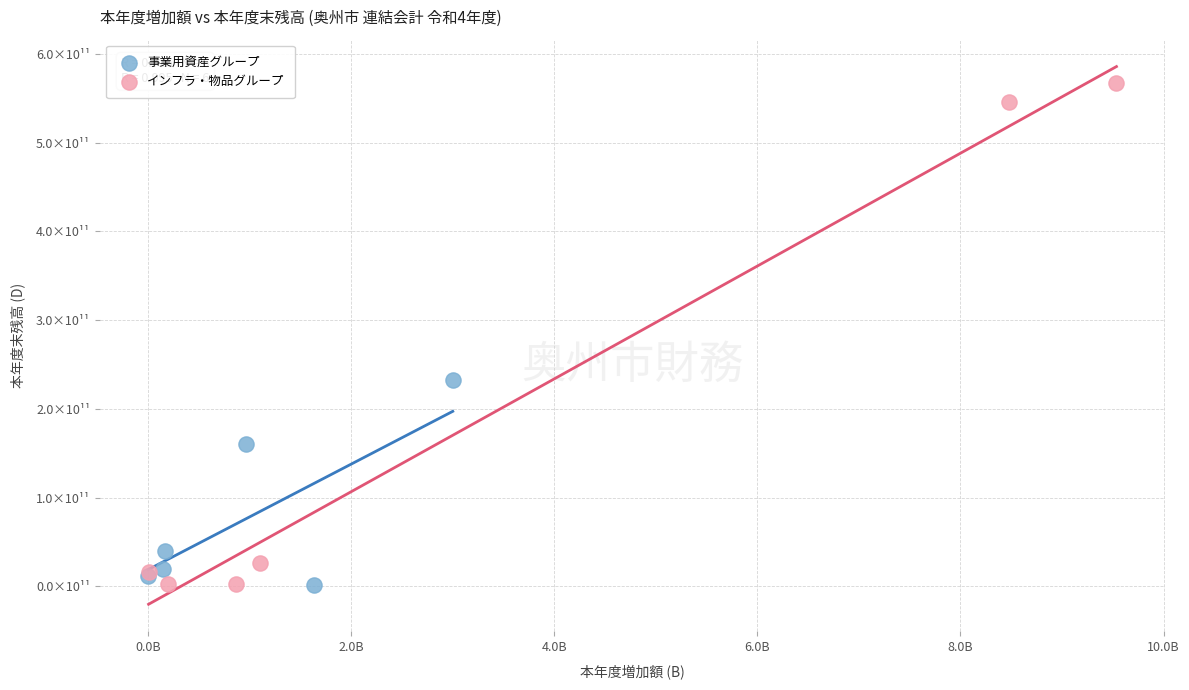

What are all the series names shown in the legend?

事業用資産グループ, インフラ・物品グループ